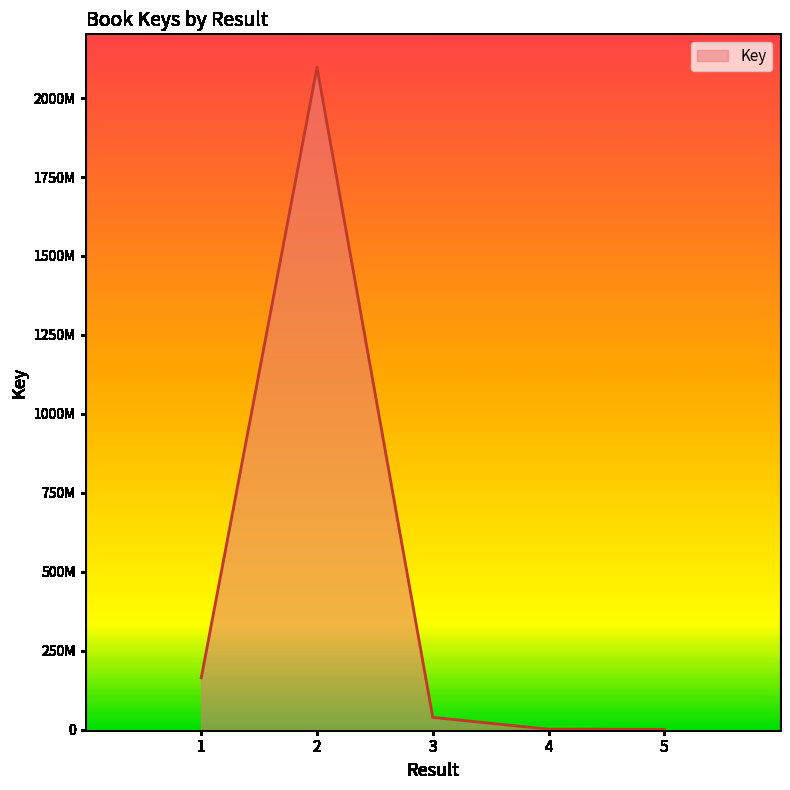

At which category does the chart reach its peak across all series?

2